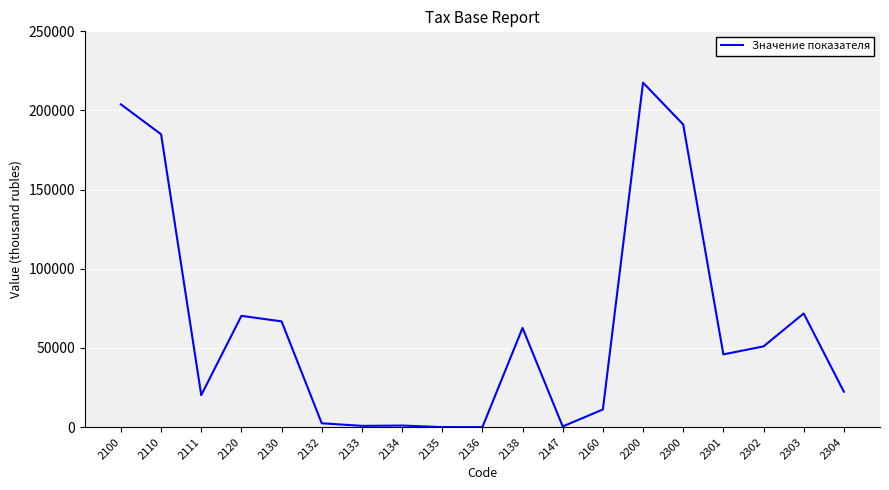

What is the greatest value displayed?

217607